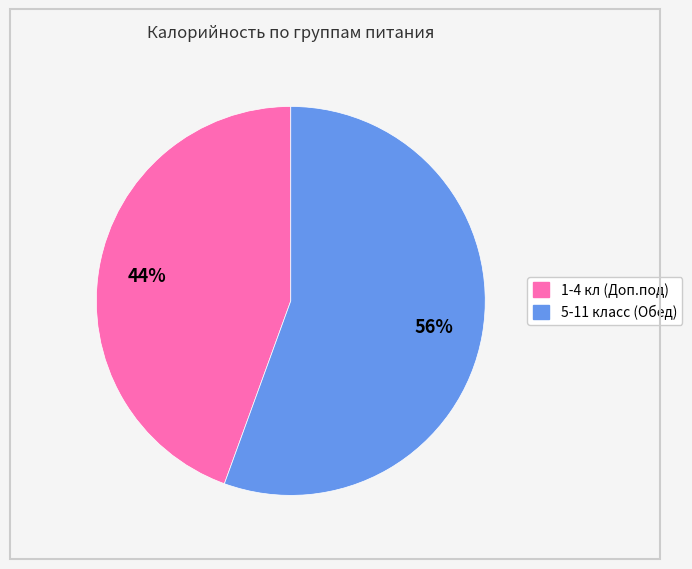

Is there any slice that represents more than half of the pie?

Yes